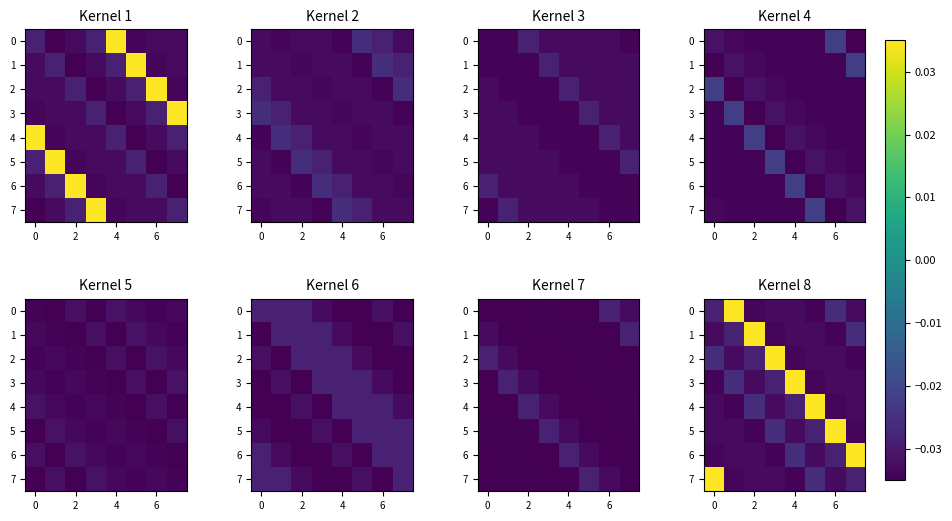

What is the spread (max minus min) of values at 4?

0.1